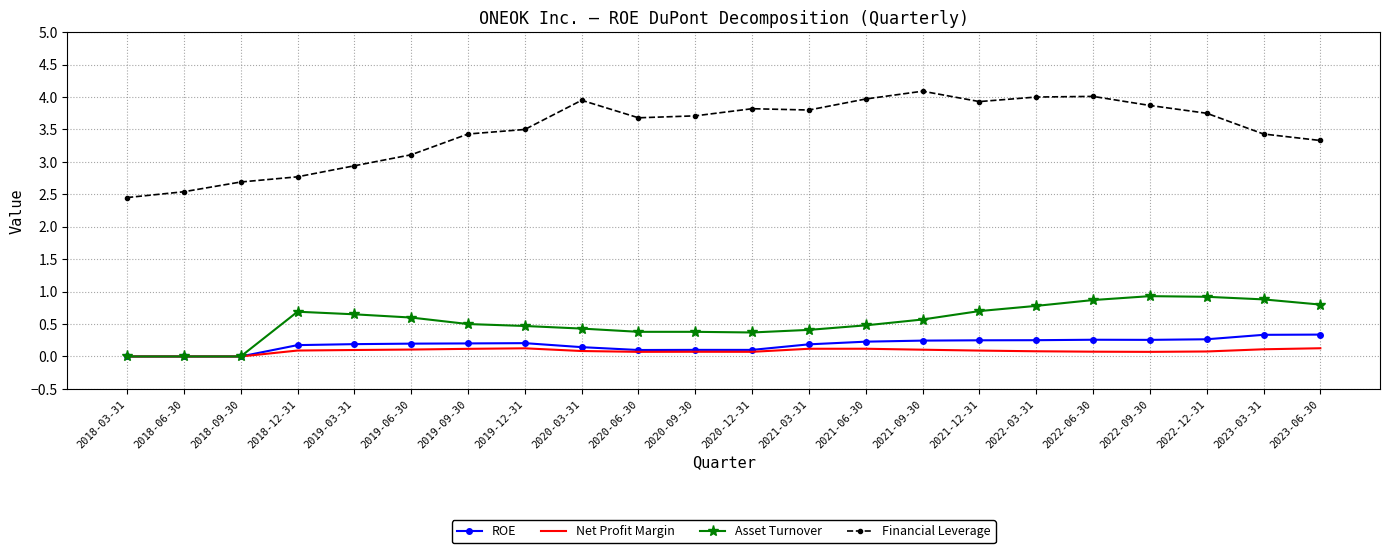

True or false: Asset Turnover and Financial Leverage intersect in this chart.

False